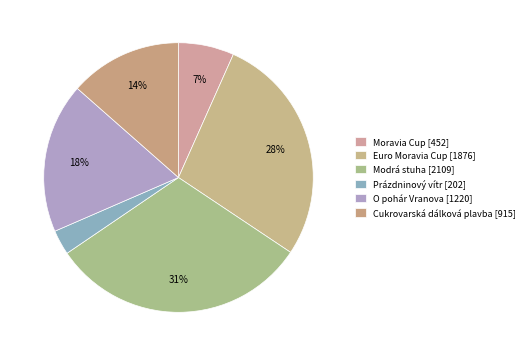

How many segments does this pie chart have?

6